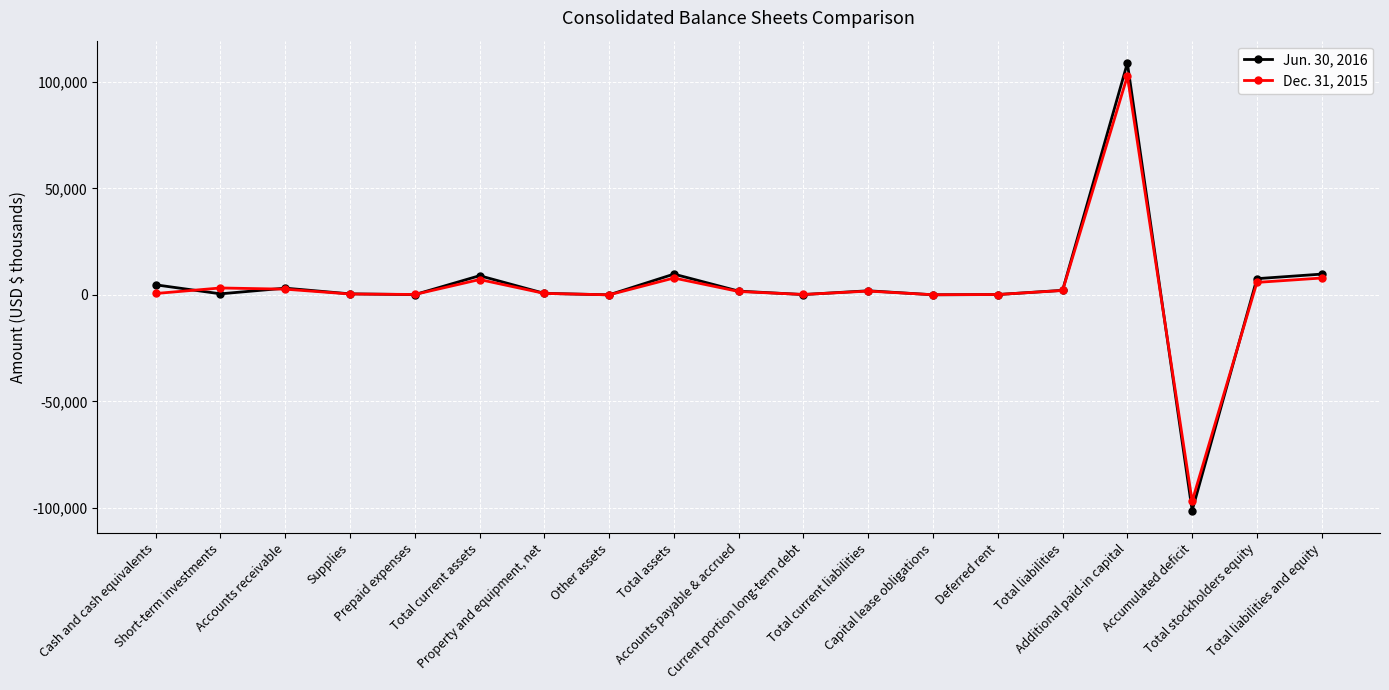

In Jun. 30, 2016, how many points are lower than both neighbors (excluding endpoints)?

6